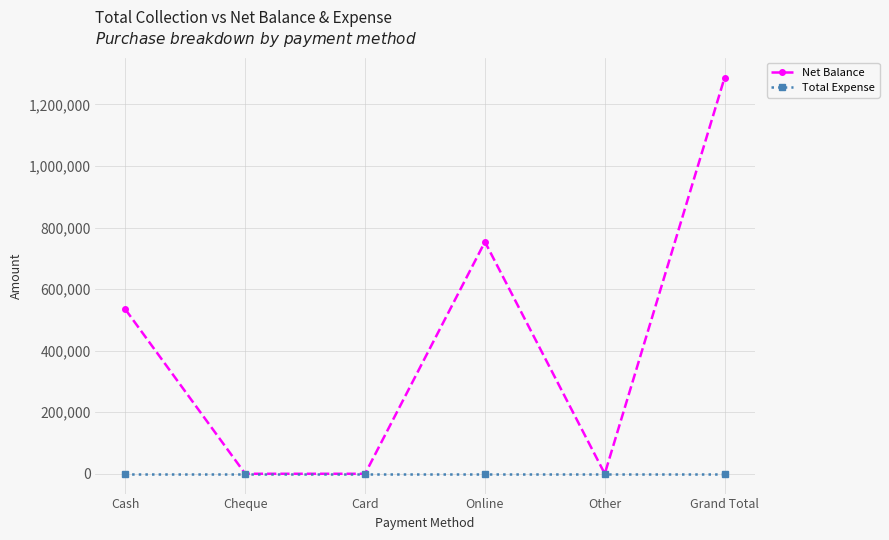

Reading right to left, list all the values displayed in this chart.

Net Balance: 1287428	0	753445	0	0	533983
Total Expense: 0	0	0	0	0	0